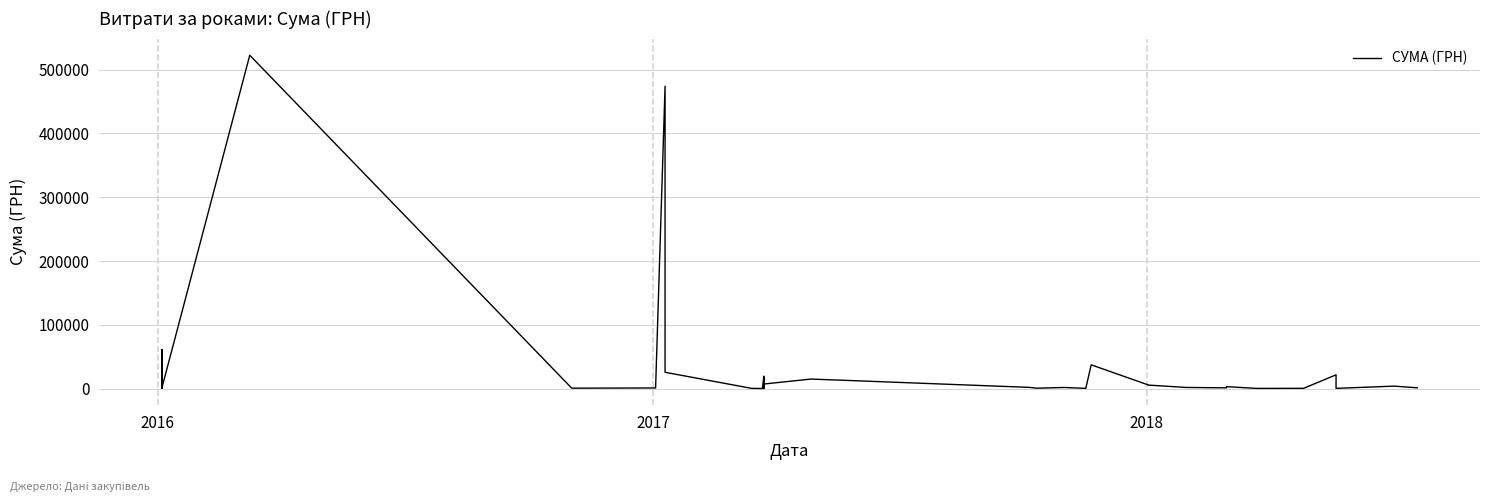

What is the value of the 16th point from the left?

2030.1